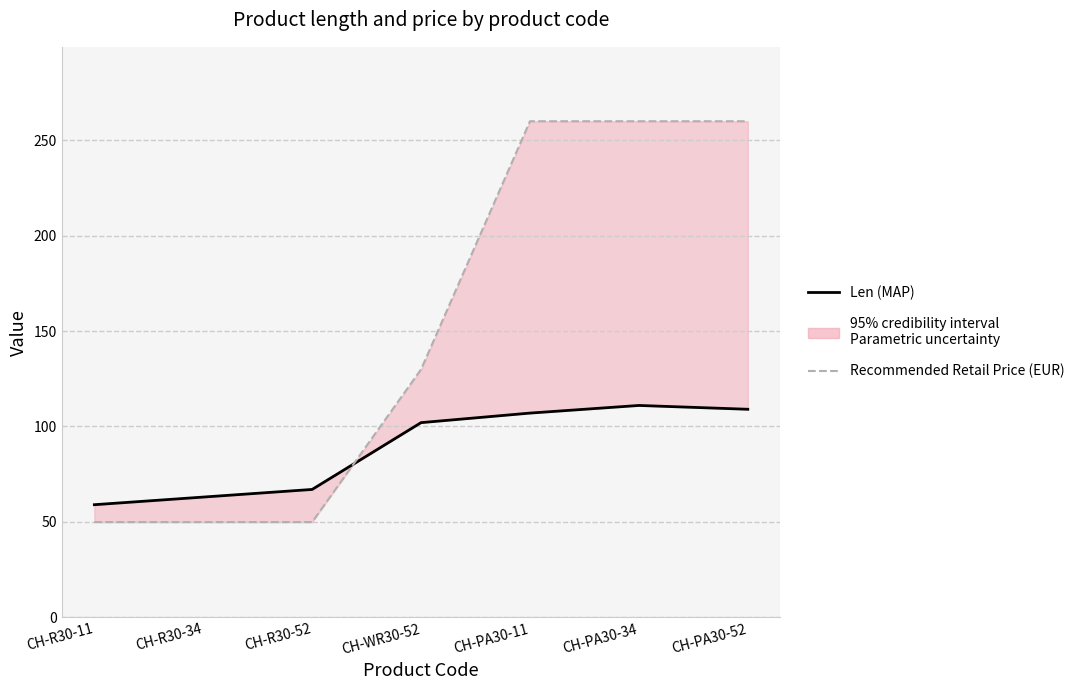

How many data points does each series have?

7